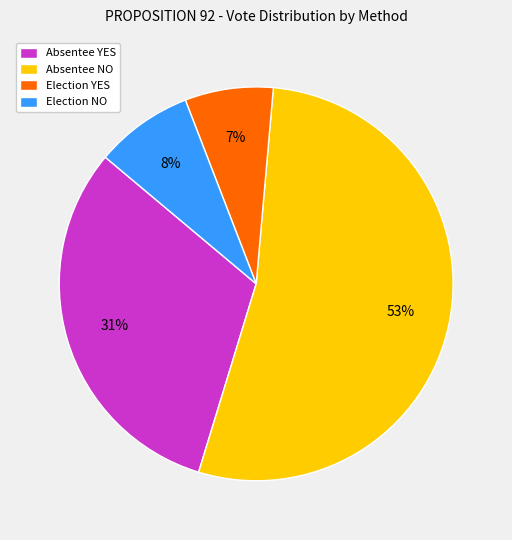

To the nearest percent, what is the difference between the Election NO and Absentee NO slice percentages?

45%